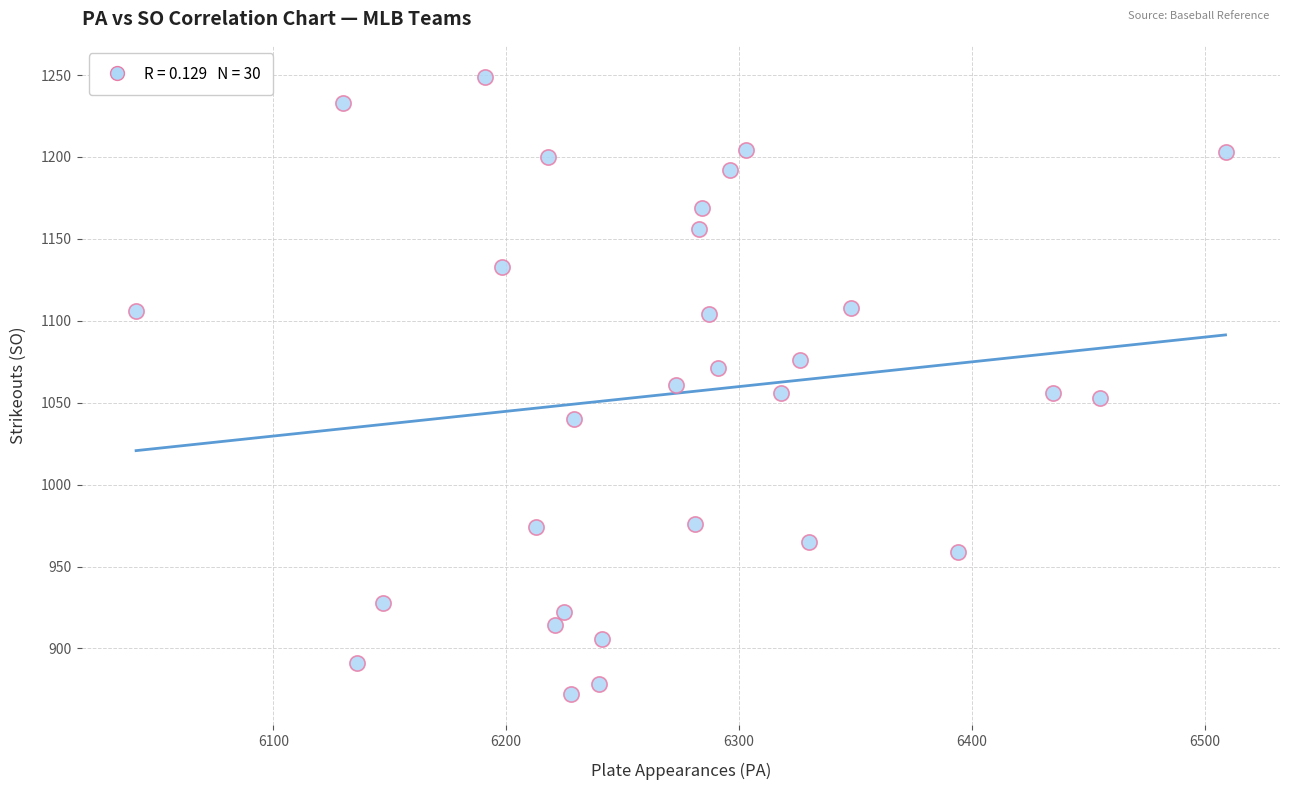

What is the range of Y values (max minus min)?

377